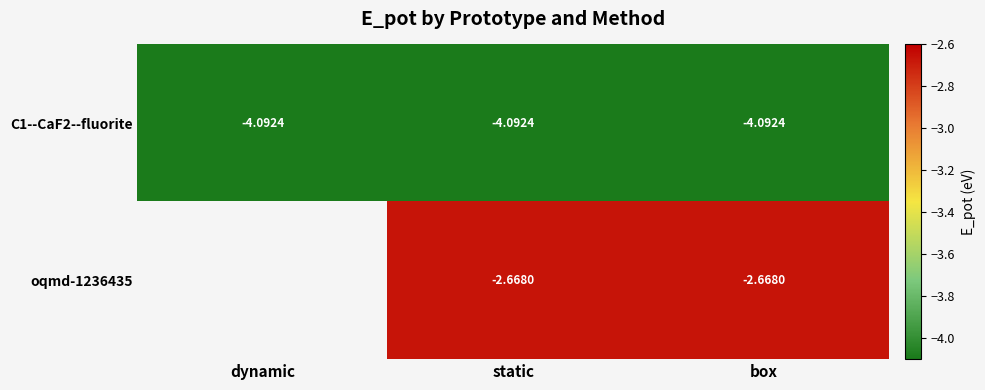

The value of oqmd-1236435 at box is -3.7. True or false?

False